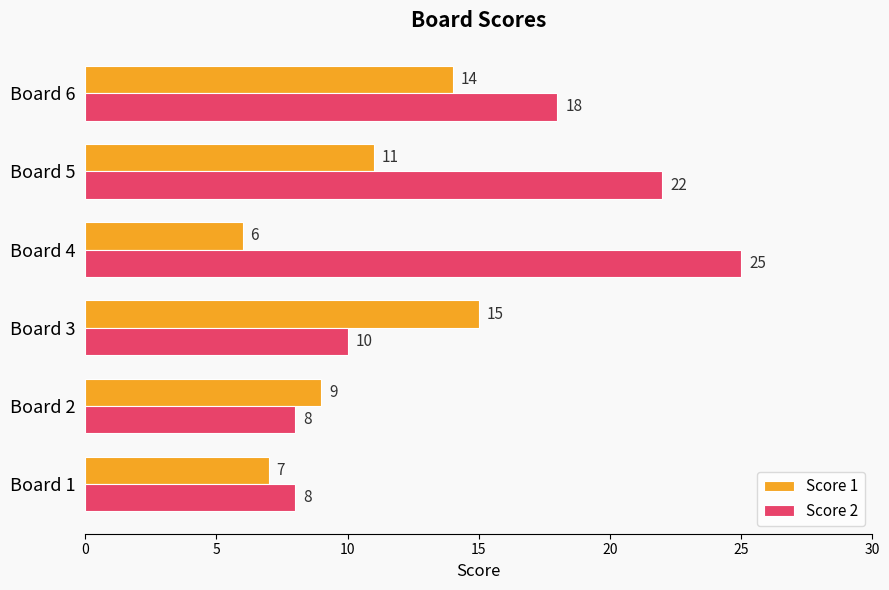

At which label is Score 2 closest to 16?

Board 6